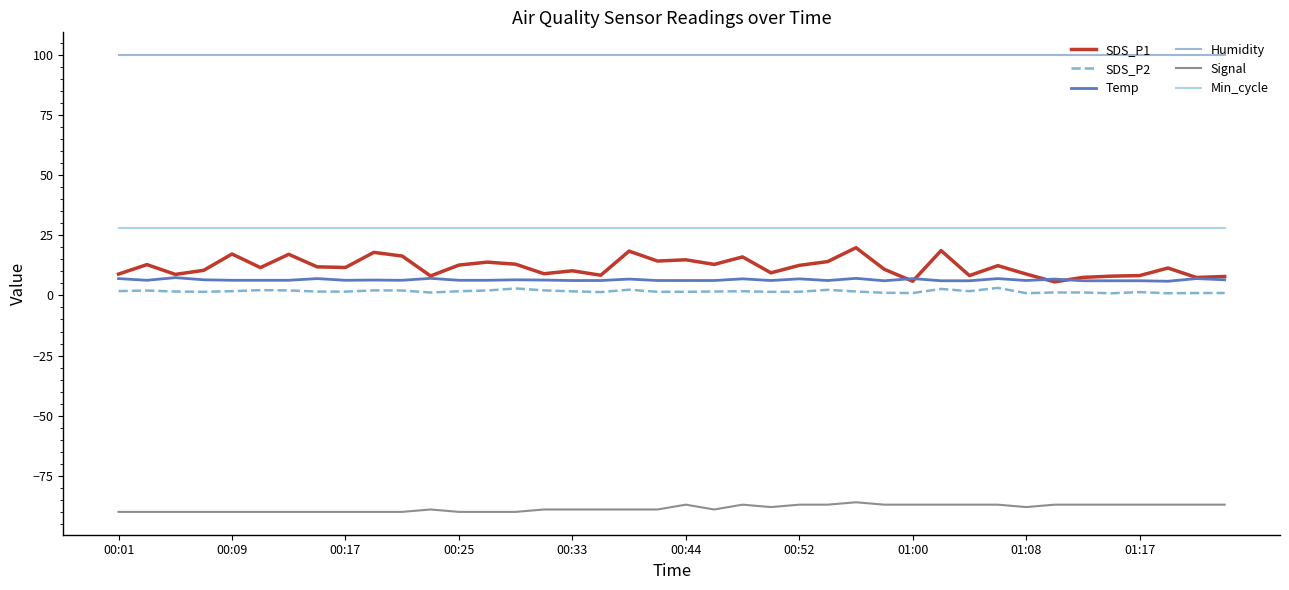

How many lines are shown in the chart?

6